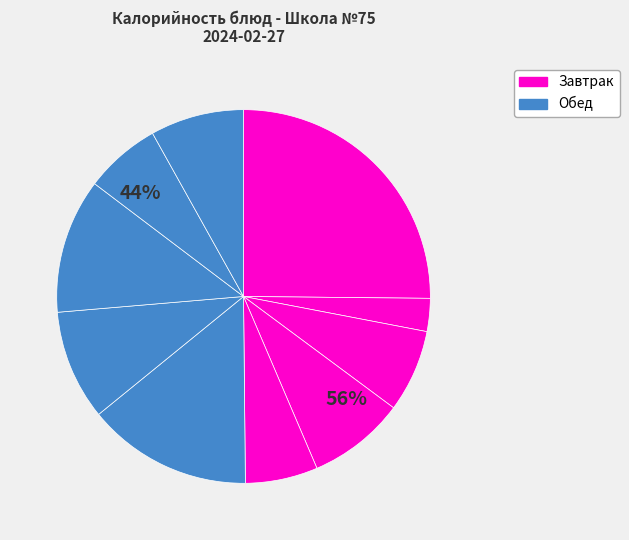

What percentage is the Хлеб ржаной slice, to the nearest percent?

8%